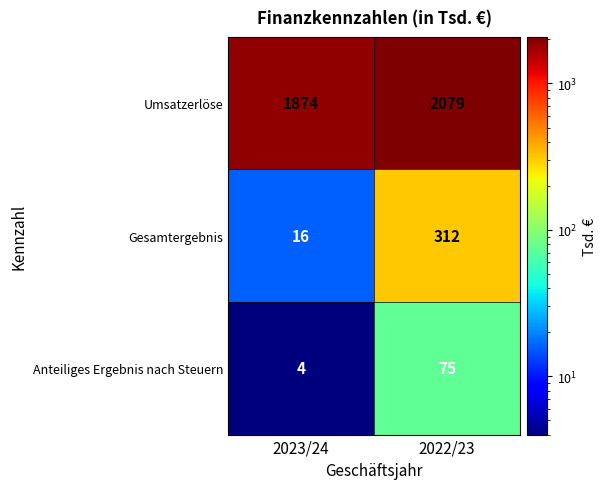

Reading left to right, extract all data points from this chart.

Umsatzerlöse: 2023/24=1874	2022/23=2079
Gesamtergebnis: 2023/24=16	2022/23=312
Anteiliges Ergebnis nach Steuern: 2023/24=4	2022/23=75